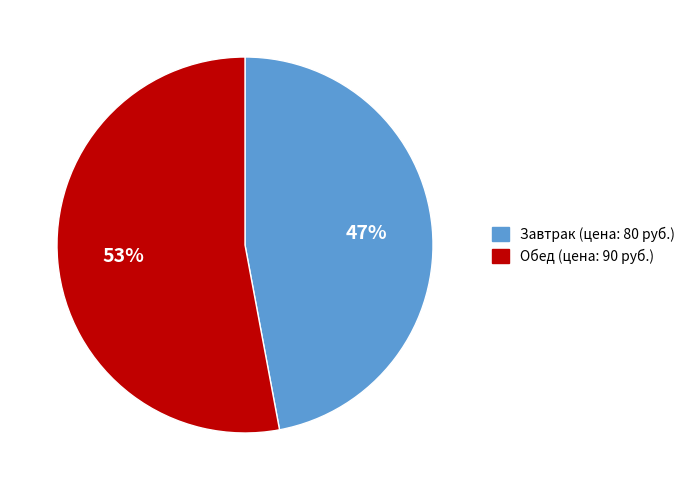

To the nearest percent, what is the difference between the Обед and Завтрак slice percentages?

6%